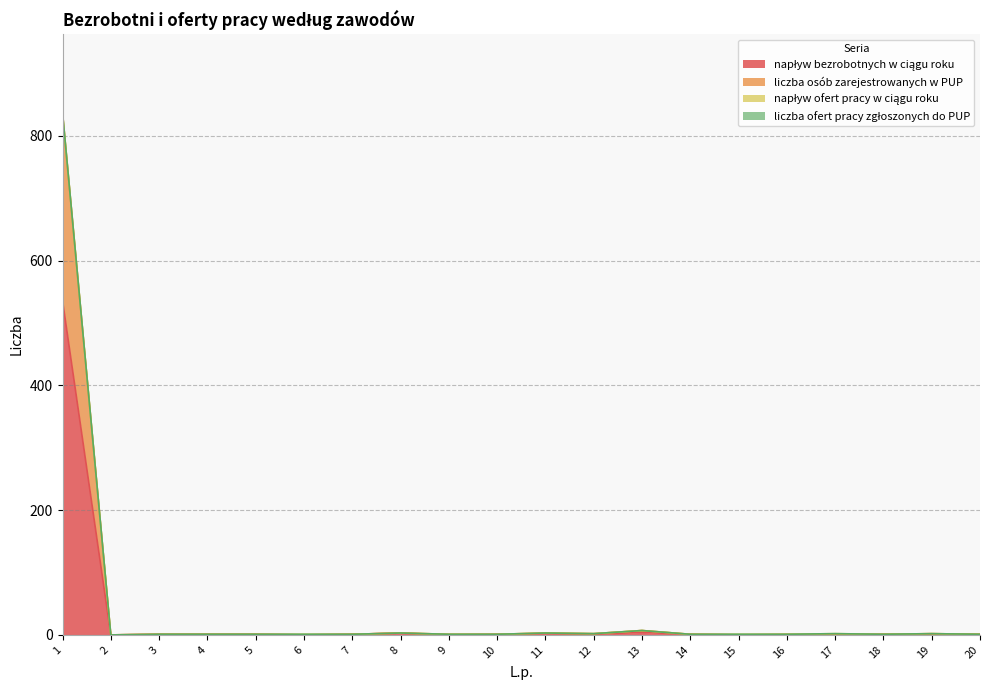

How many data points does each series have?

20